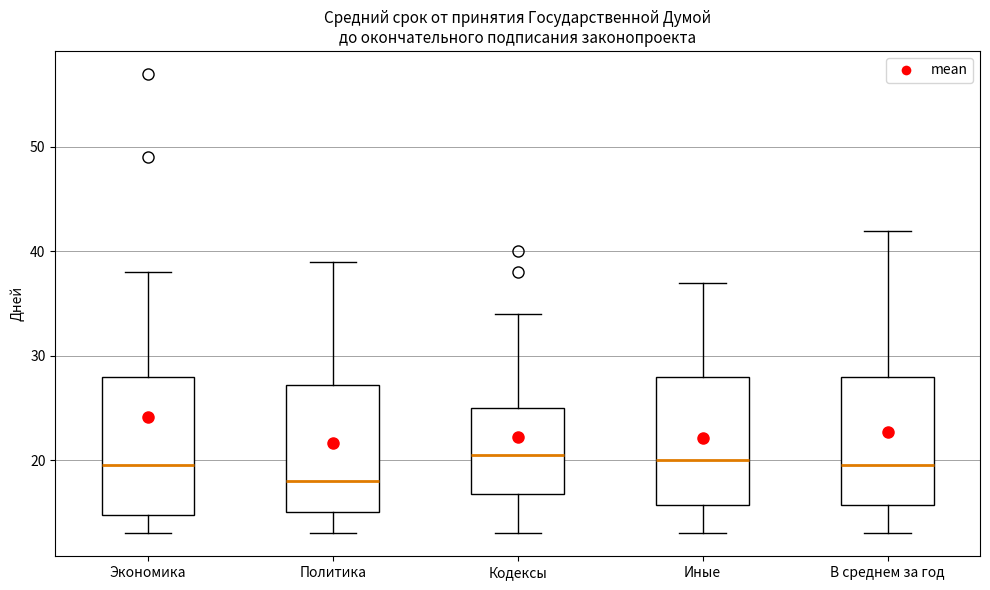

Reading left to right, transcribe this box plot: for each box, give where its median line is, the range the box spans, and where its two whiskers end, as read against the y-axis. The values are not printed on the chart, so give them approximately, as read against the axis.

Экономика: median 20, box 15 to 28, whiskers 13 to 38
Политика: median 18, box 15 to 27, whiskers 13 to 39
Кодексы: median 21, box 17 to 25, whiskers 13 to 34
Иные: median 20, box 16 to 28, whiskers 13 to 37
В среднем за год: median 20, box 16 to 28, whiskers 13 to 42